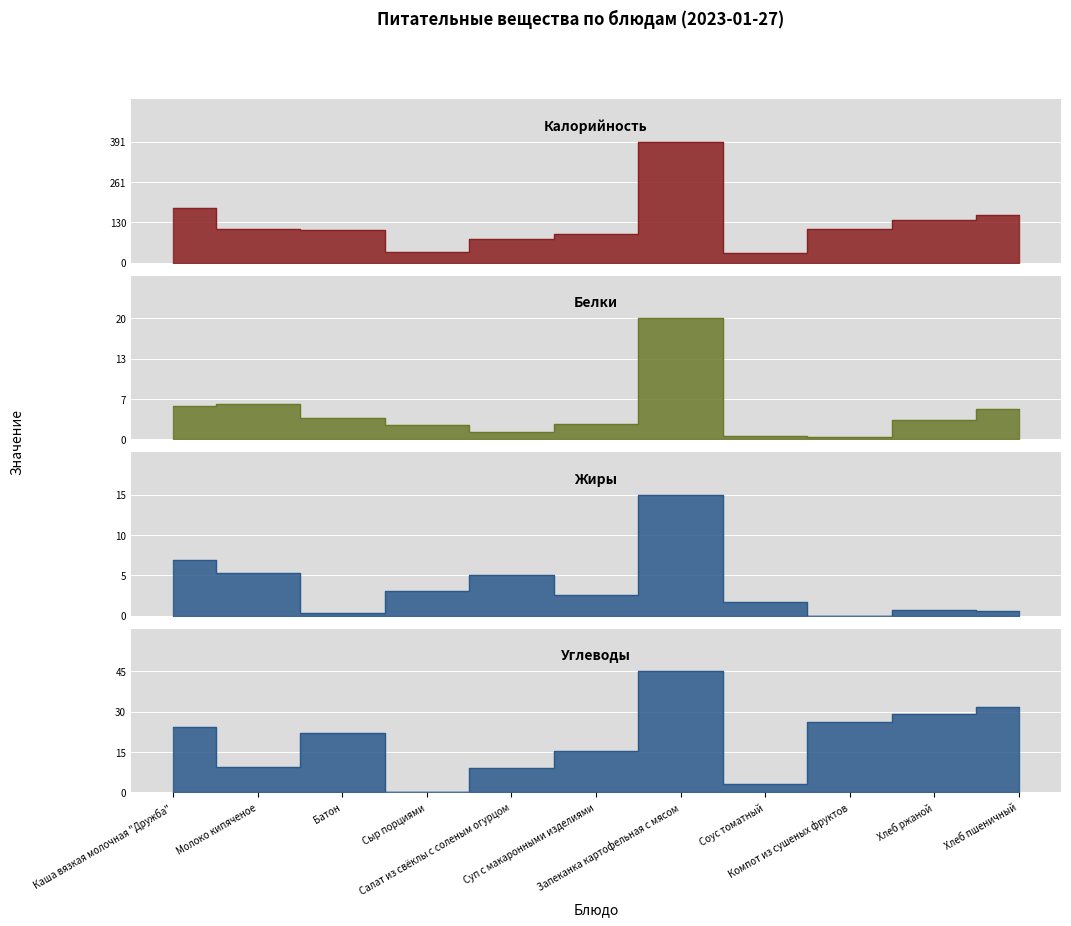

True or false: Калорийность has more than 0 interior local peaks.

True